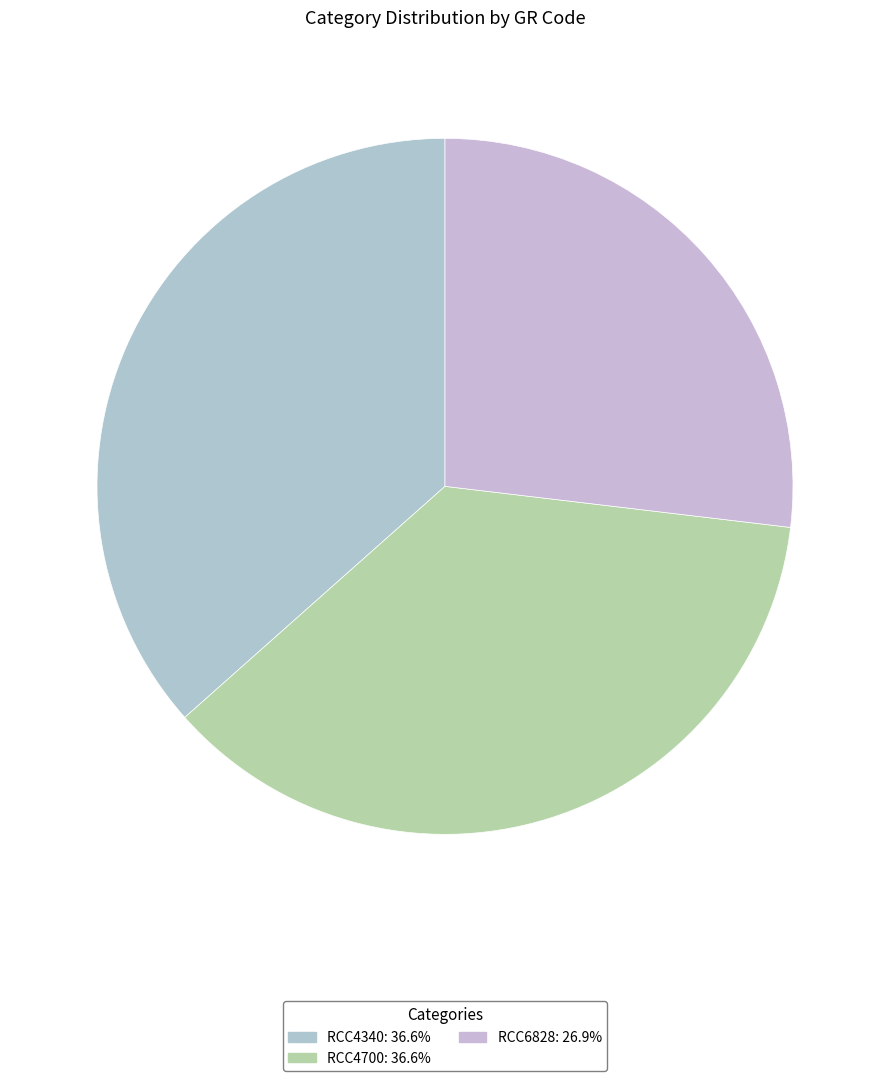

Is the sum of RCC4700 and RCC4340 greater than half?

Yes